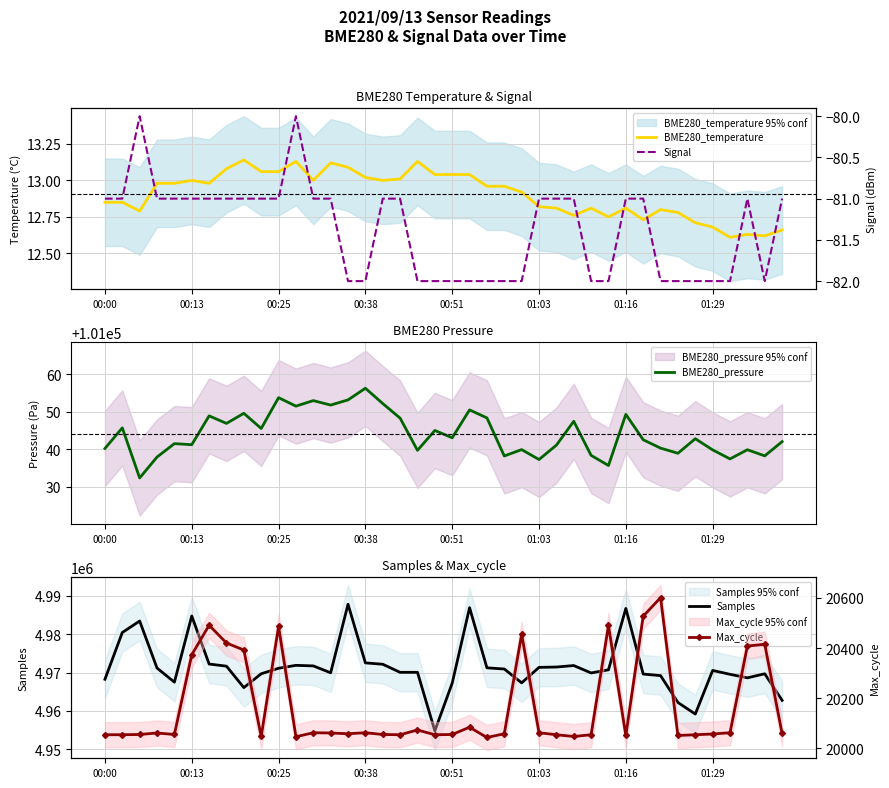

The BME280_pressure series shows 101037.3 at 01:03. True or false?

True